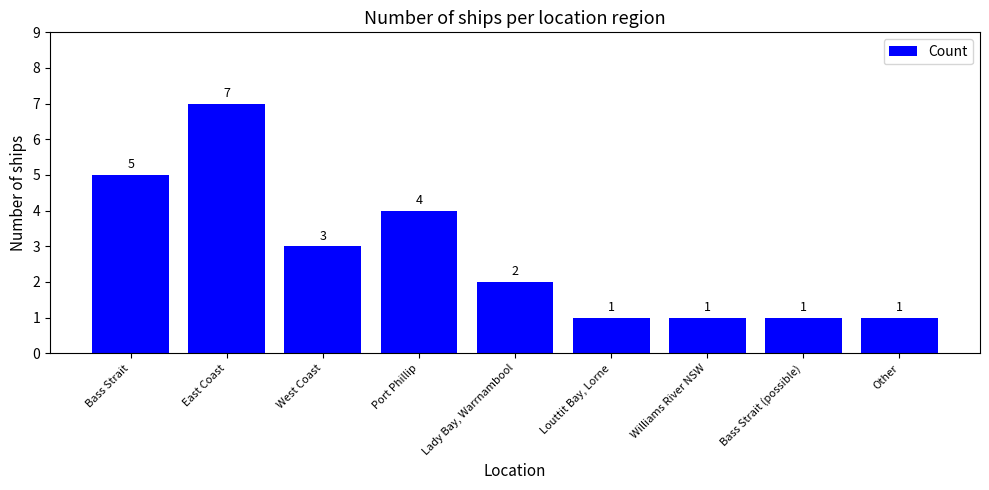

Between Port Phillip and Louttit Bay, Lorne, which is larger?

Port Phillip